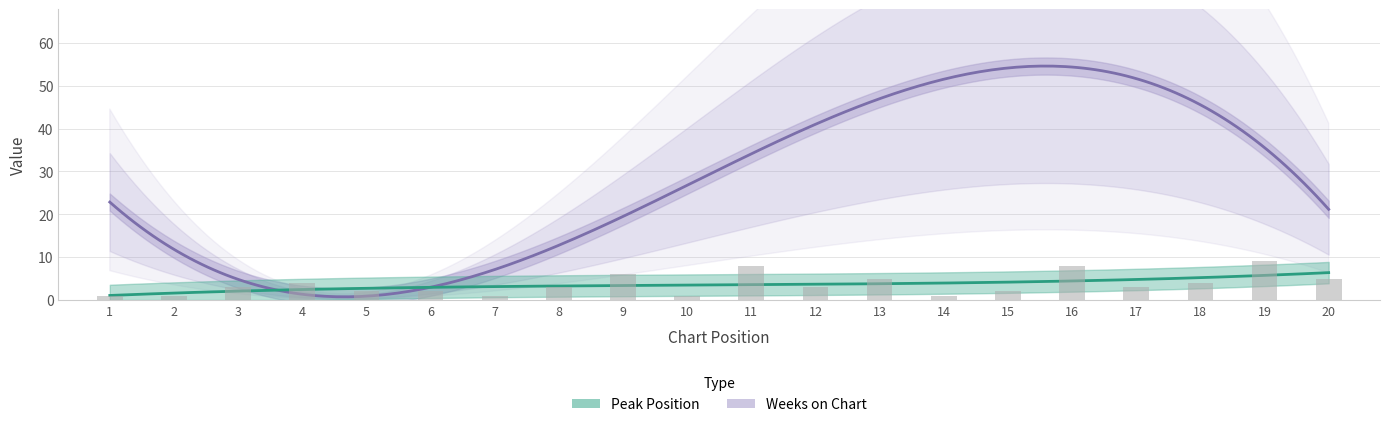

What value does the data have at 9?

6